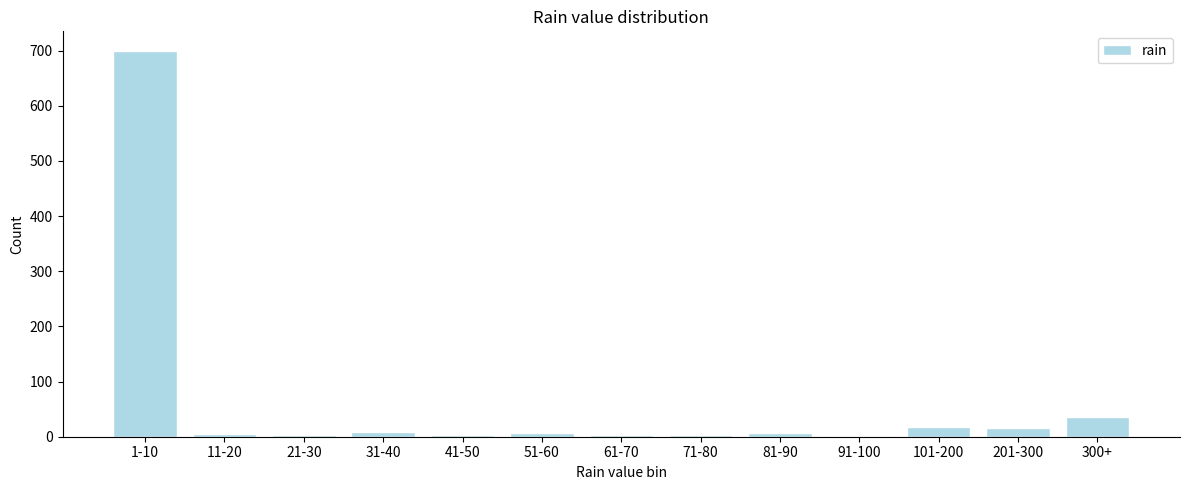

At which category does the chart reach its peak across all series?

1-10